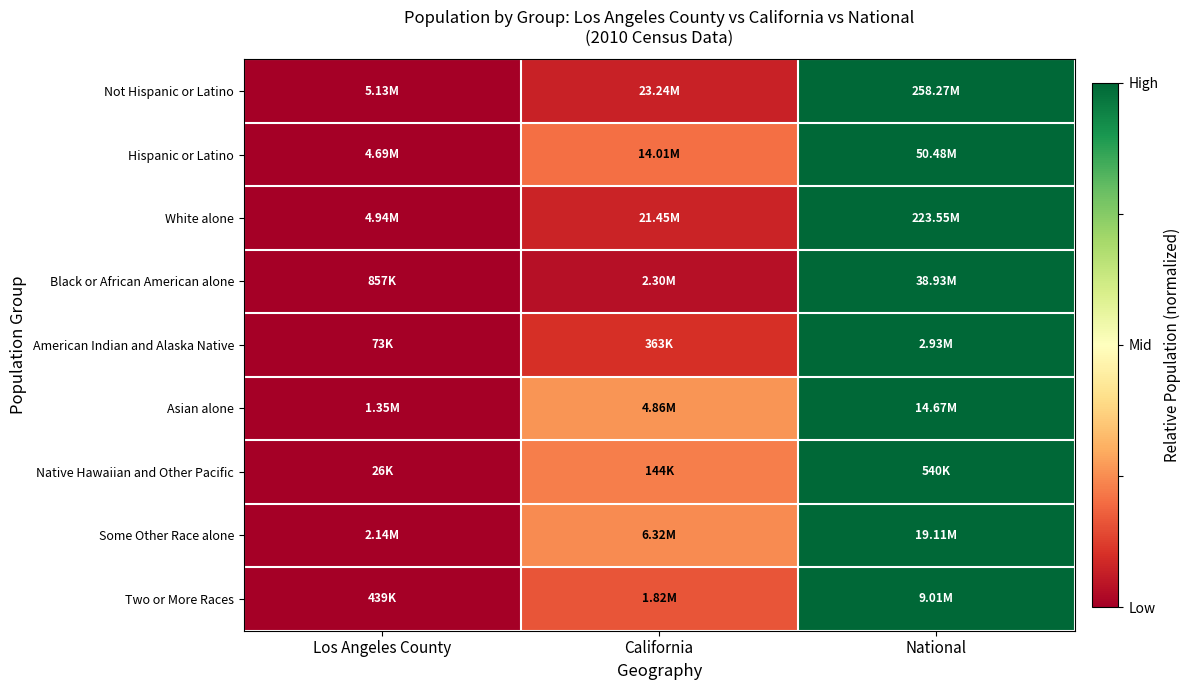

What is the difference between the highest and lowest values at California?

0.2